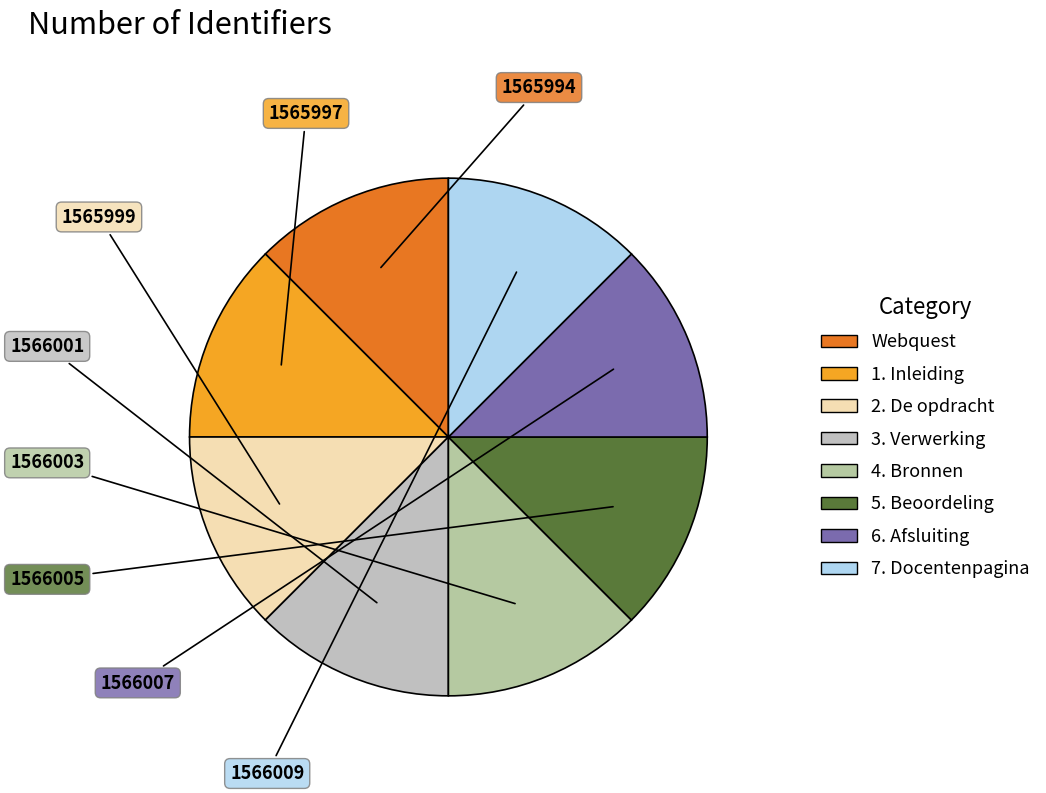

True or false: 5. Beoordeling accounts for 7% of the total.

False